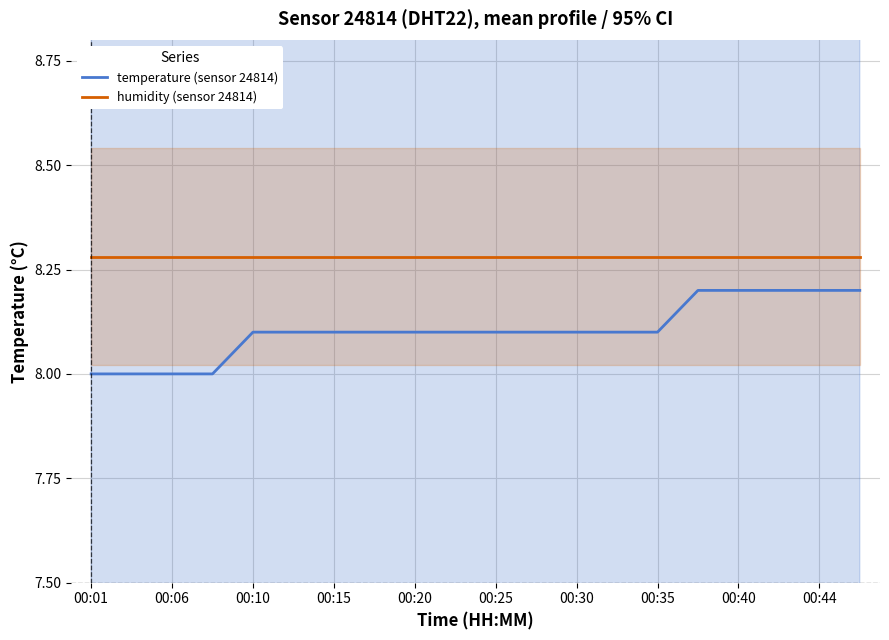

Does the chart display data point markers on the line(s)?

No